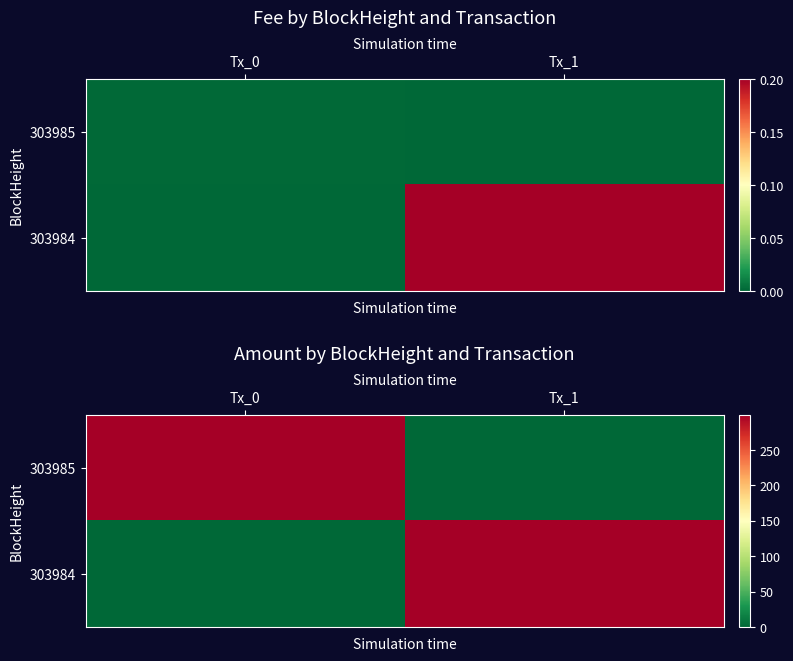

At which label is 303985 closest to 149?

Tx_1